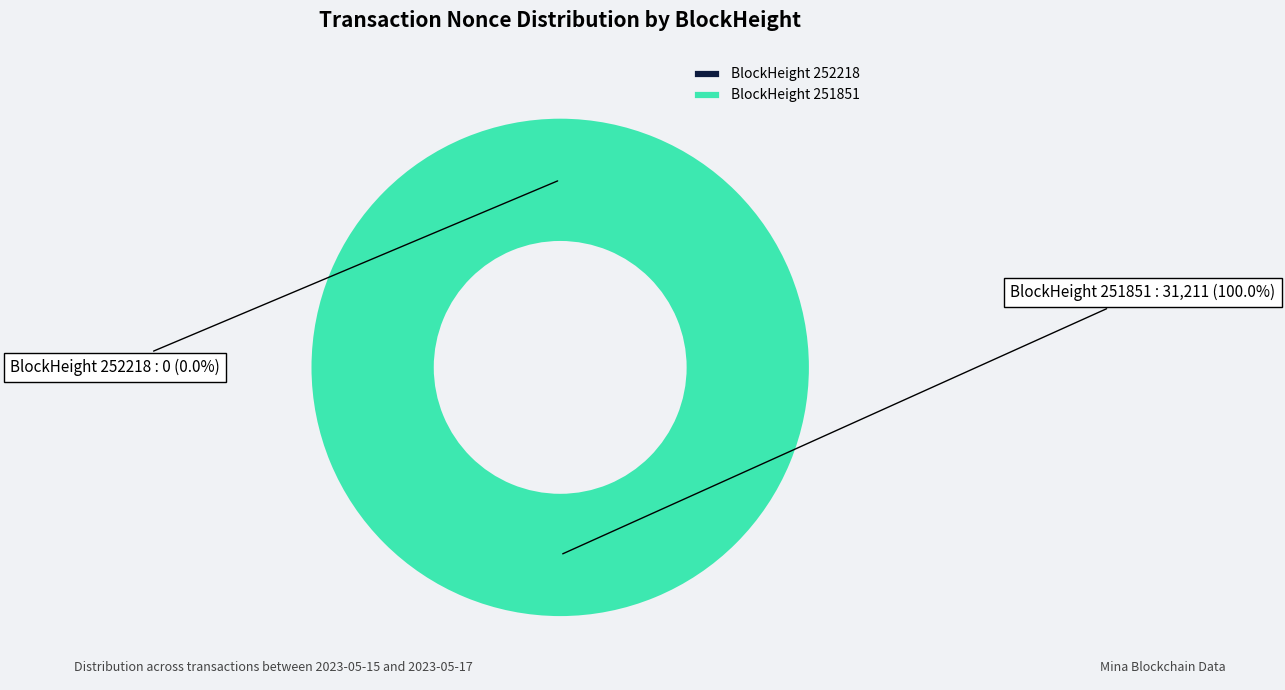

Is it true that 252218 is 0% of the pie?

True